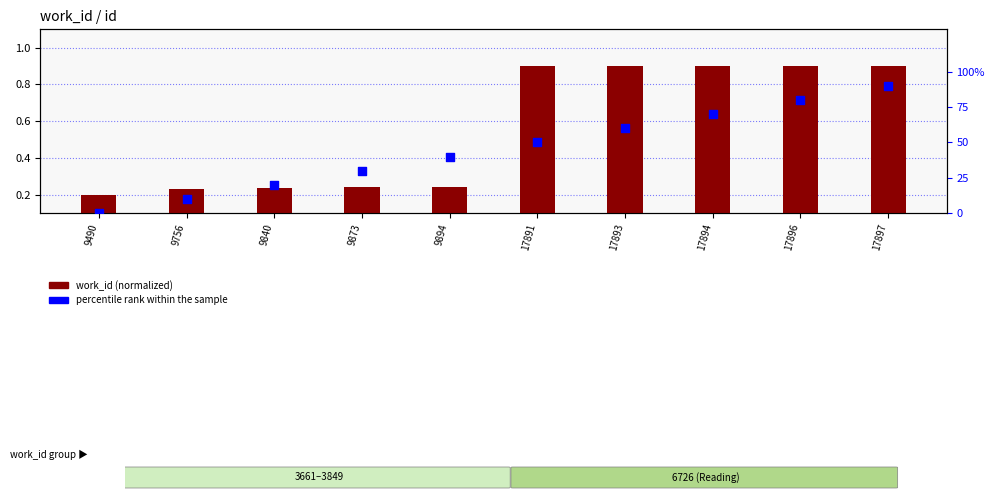

What are all the series names shown in the legend?

work_id (normalized), percentile rank within the sample